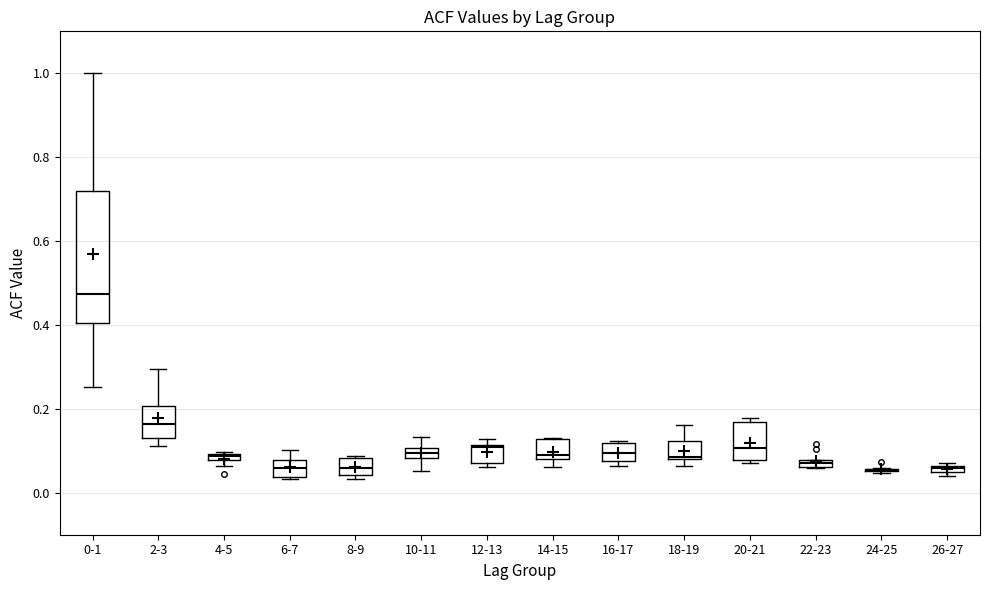

Which box is the tallest, from its lower edge to its upper edge?

0-1